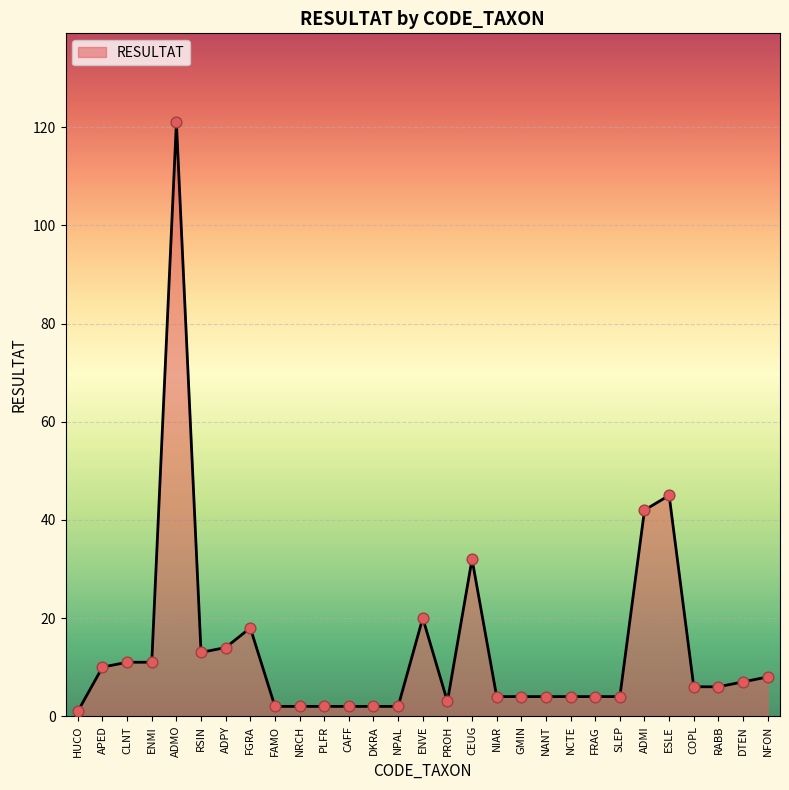

Between ENVE and APED, which is larger?

ENVE